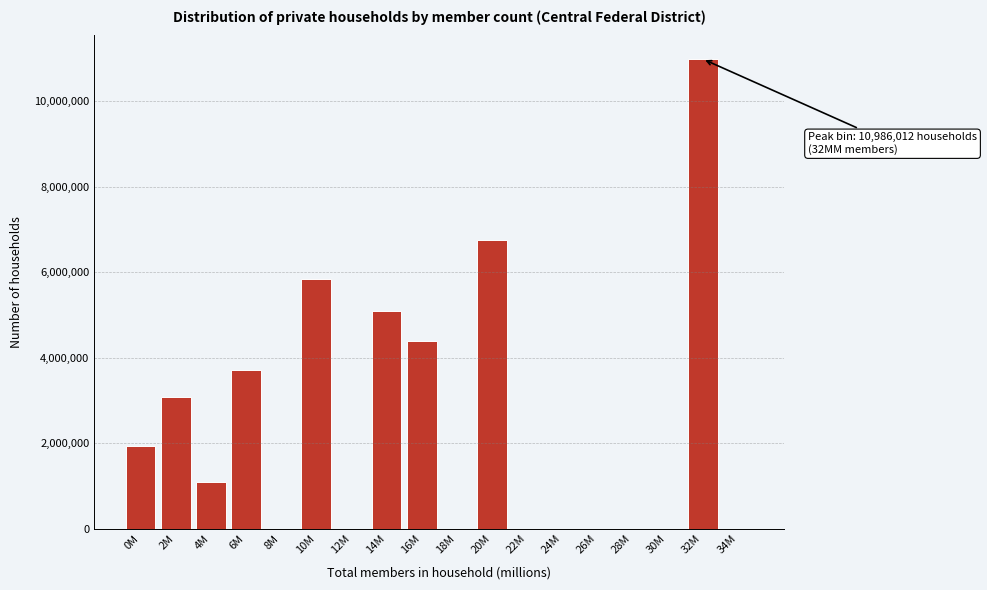

Reading right to left, list all the values displayed in this chart.

34M=0	32M=10986012	30M=0	28M=0	26M=0	24M=0	22M=0	20M=6741308	18M=0	16M=4392397	14M=5086309	12M=0	10M=5845212	8M=0	6M=3706933	4M=1089756	2M=3072083	0M=1927864